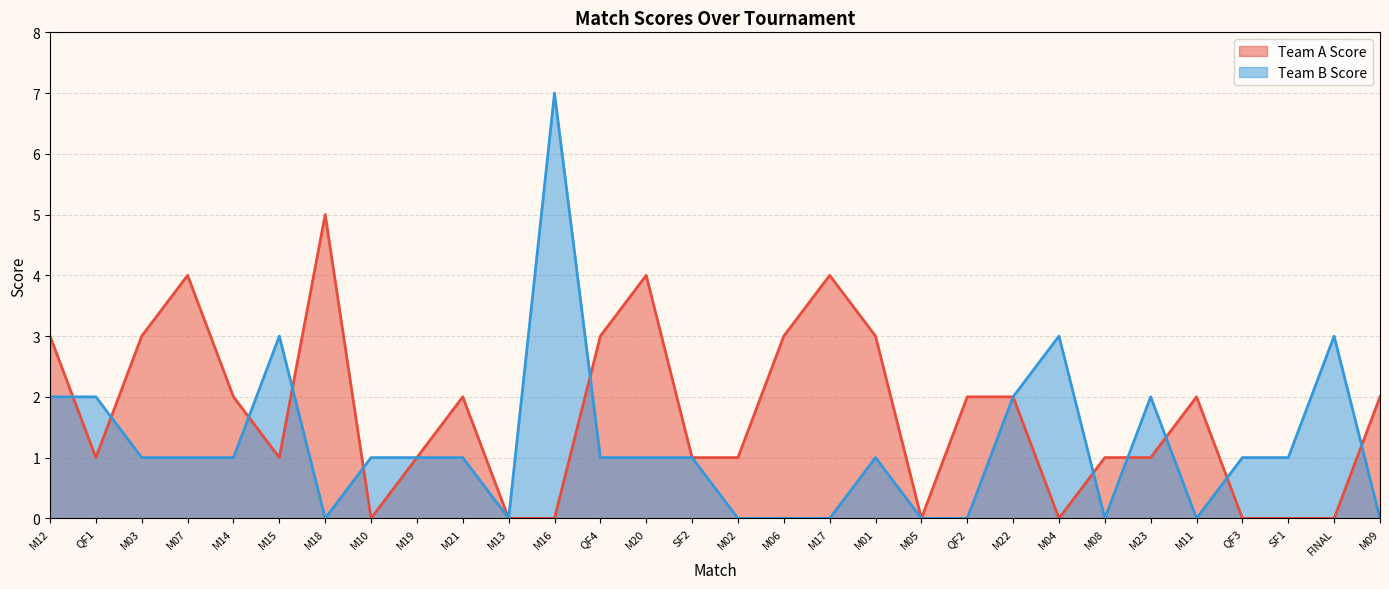

Reading right to left, extract all data points from this chart.

Team A Score: M09=2	FINAL=0	SF1=0	QF3=0	M11=2	M23=1	M08=1	M04=0	M22=2	QF2=2	M05=0	M01=3	M17=4	M06=3	M02=1	SF2=1	M20=4	QF4=3	M16=0	M13=0	M21=2	M19=1	M10=0	M18=5	M15=1	M14=2	M07=4	M03=3	QF1=1	M12=3
Team B Score: M09=0	FINAL=3	SF1=1	QF3=1	M11=0	M23=2	M08=0	M04=3	M22=2	QF2=0	M05=0	M01=1	M17=0	M06=0	M02=0	SF2=1	M20=1	QF4=1	M16=7	M13=0	M21=1	M19=1	M10=1	M18=0	M15=3	M14=1	M07=1	M03=1	QF1=2	M12=2